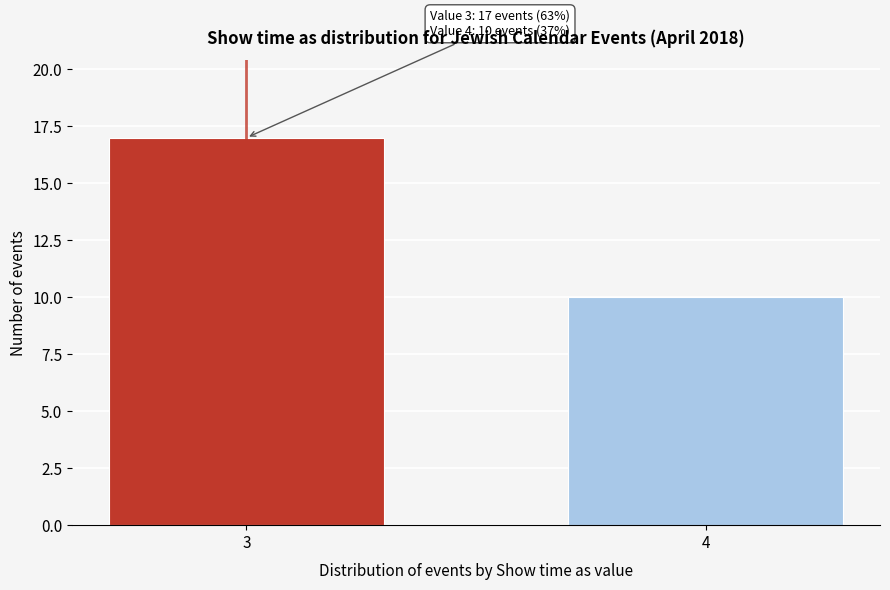

Reading right to left, transcribe all the data shown in this chart.

4=10	3=17